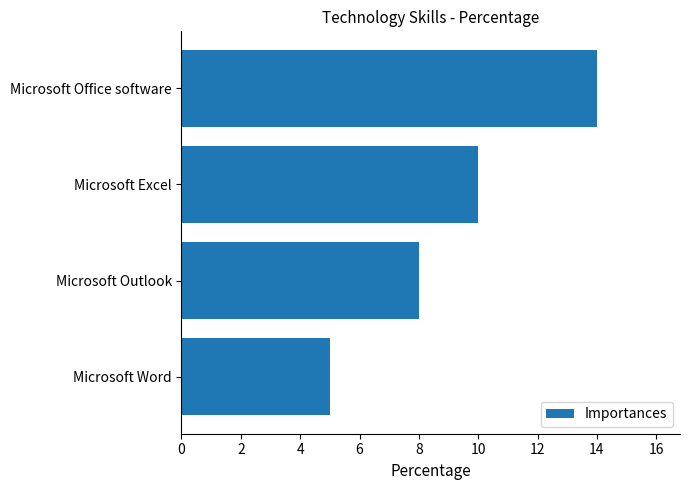

True or false: the data shows 19 at Microsoft Office software.

False